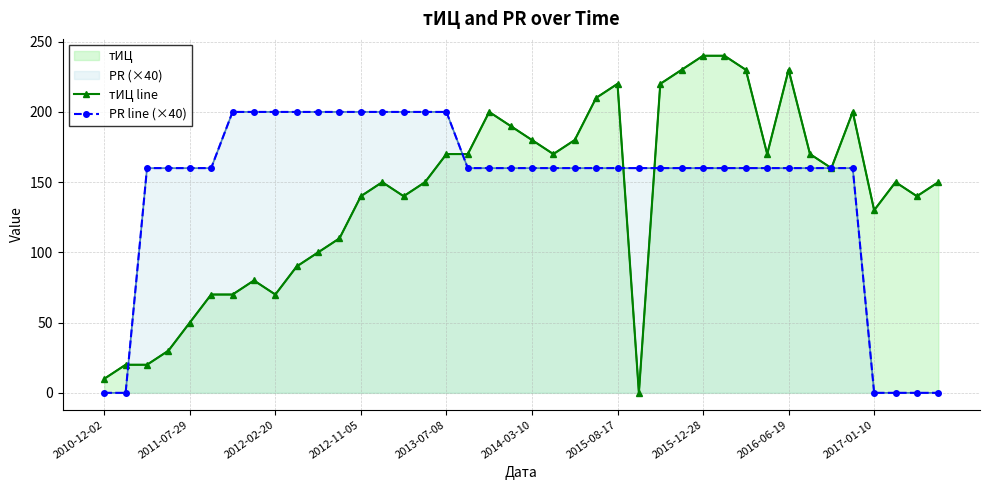

Rank the series by their maximum value, from lowest to highest.

PR line (×40), тИЦ line